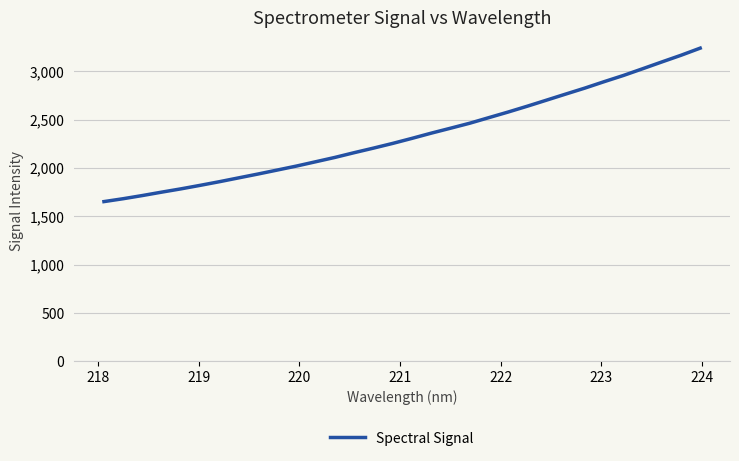

What is the smallest value displayed?

1652.2